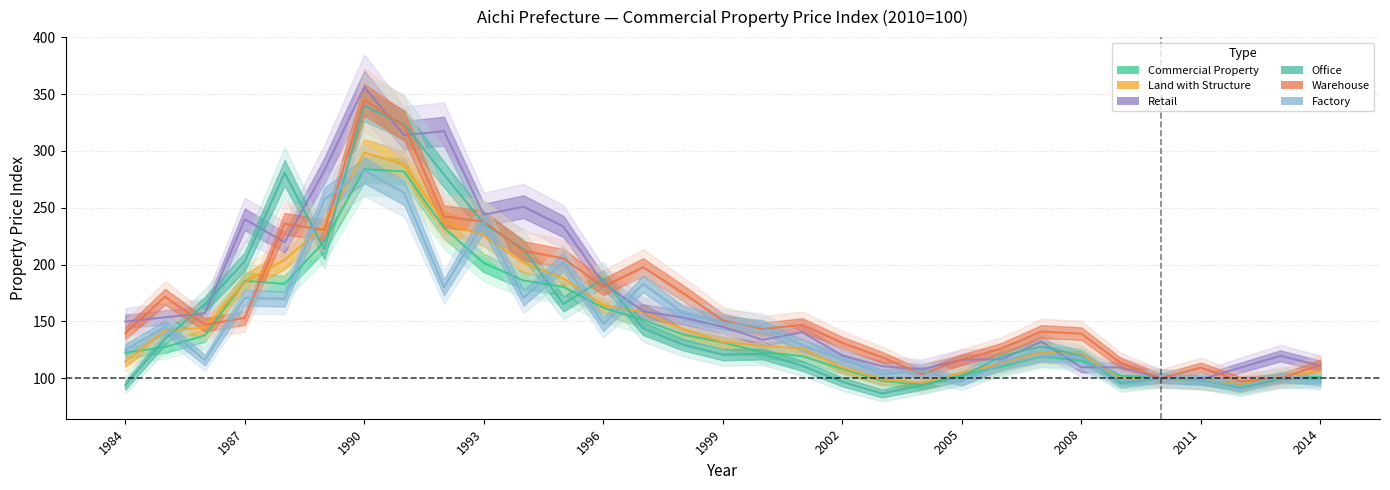

At which category does the chart reach its minimum across all series?

2003